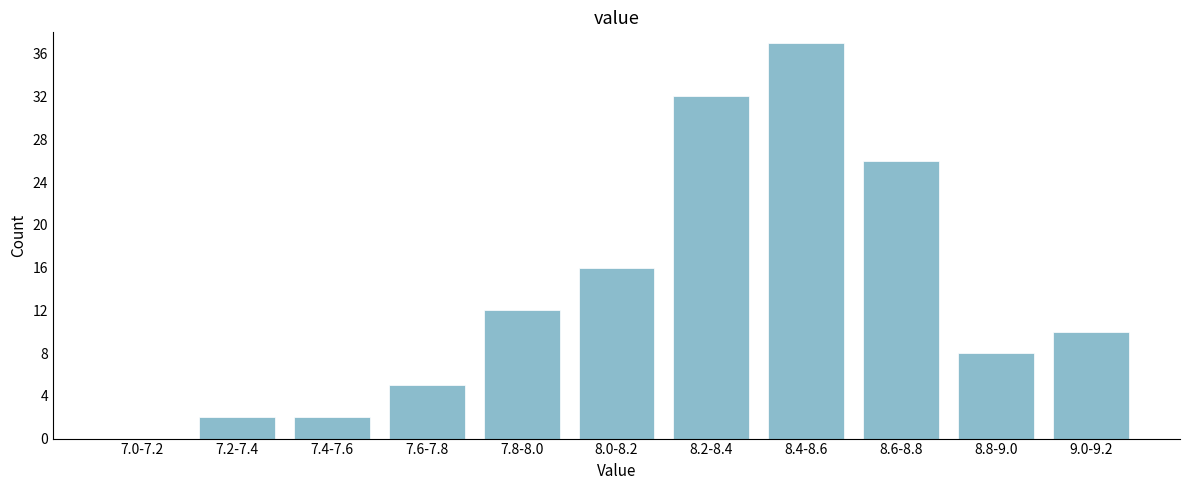

Reading right to left, transcribe all the data shown in this chart.

9.0-9.2=10	8.8-9.0=8	8.6-8.8=26	8.4-8.6=37	8.2-8.4=32	8.0-8.2=16	7.8-8.0=12	7.6-7.8=5	7.4-7.6=2	7.2-7.4=2	7.0-7.2=0